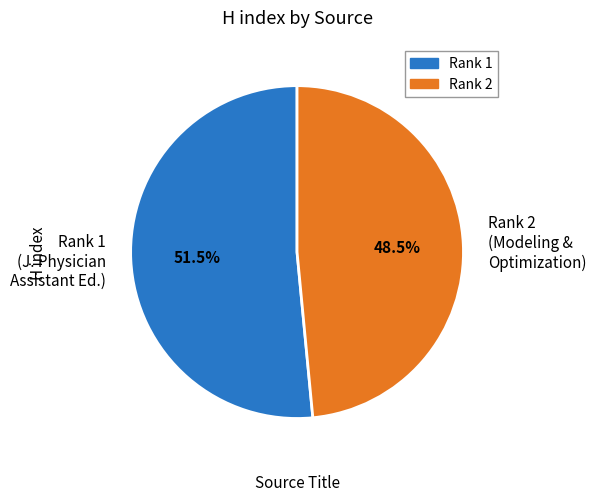

Does Rank 2 (Modeling & Optimization) account for over 50% of the chart?

No